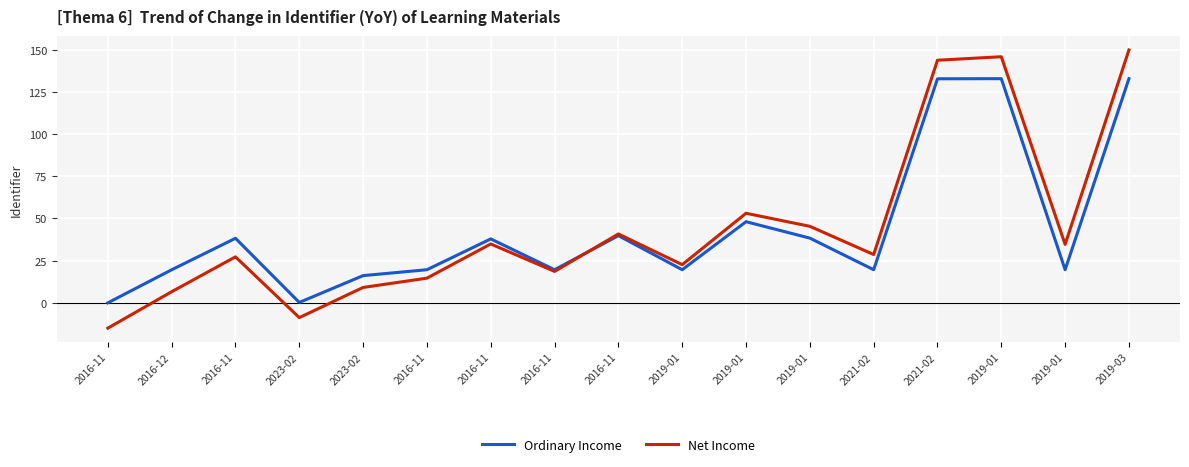

Reading left to right, transcribe all the data shown in this chart.

Ordinary Income: 0	19594	38253	242	16129	19627	37888	19628	39812	19631	48081	38354	19633	132767	132835	19634	132837
Net Income: -15000	6594	27253	-8758	9129	14627	34888	18628	40812	22631	53081	45354	28633	143767	145835	34634	149837